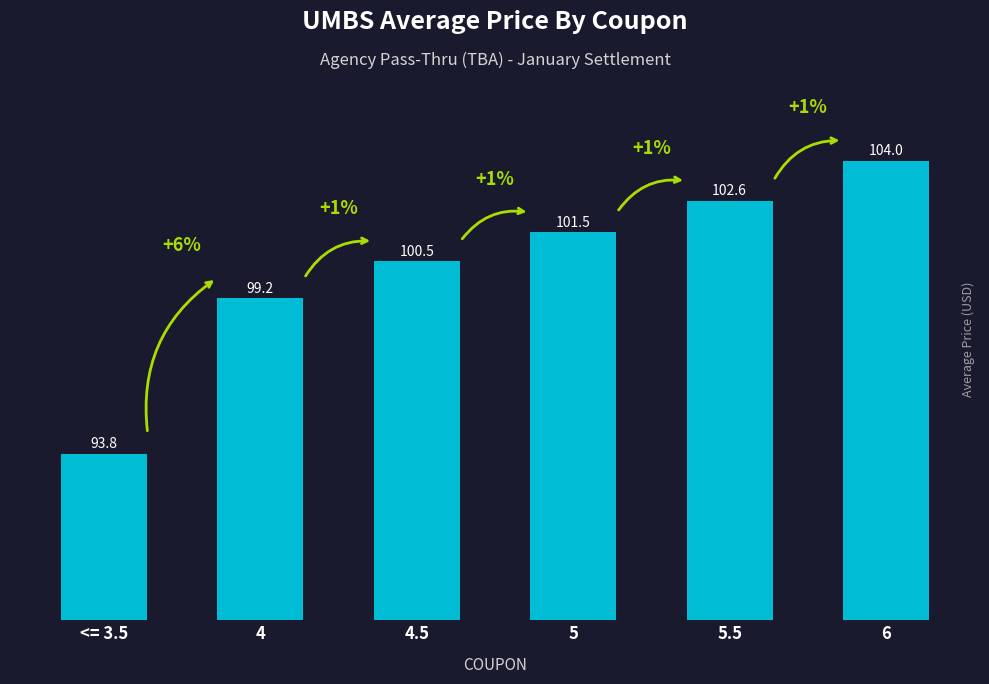

Approximately how many times larger is the value at 4.5 compared to 5.5?

1.0